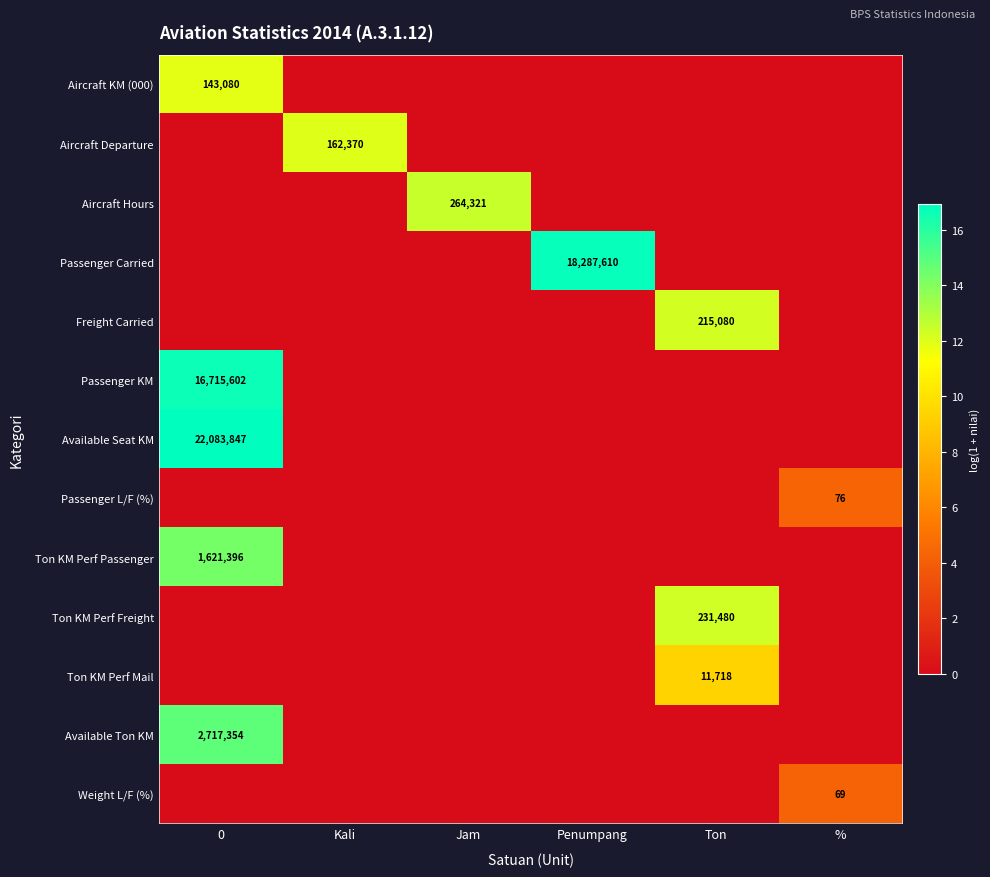

The value of Available Seat KM at 0 is 22083847. True or false?

True